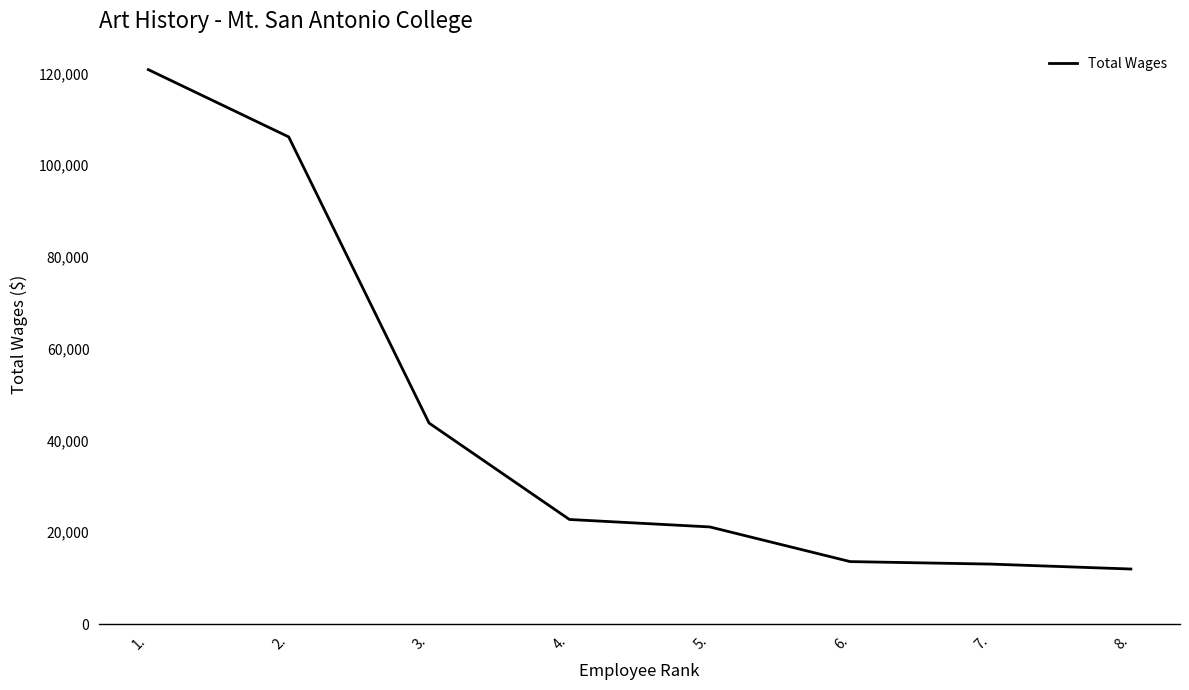

Between 2. and 3., which is larger?

2.